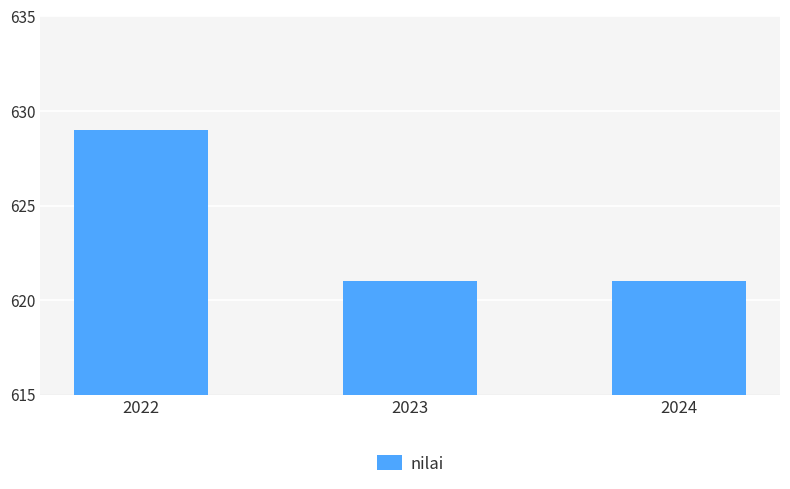

What value does the data have at 2023?

621